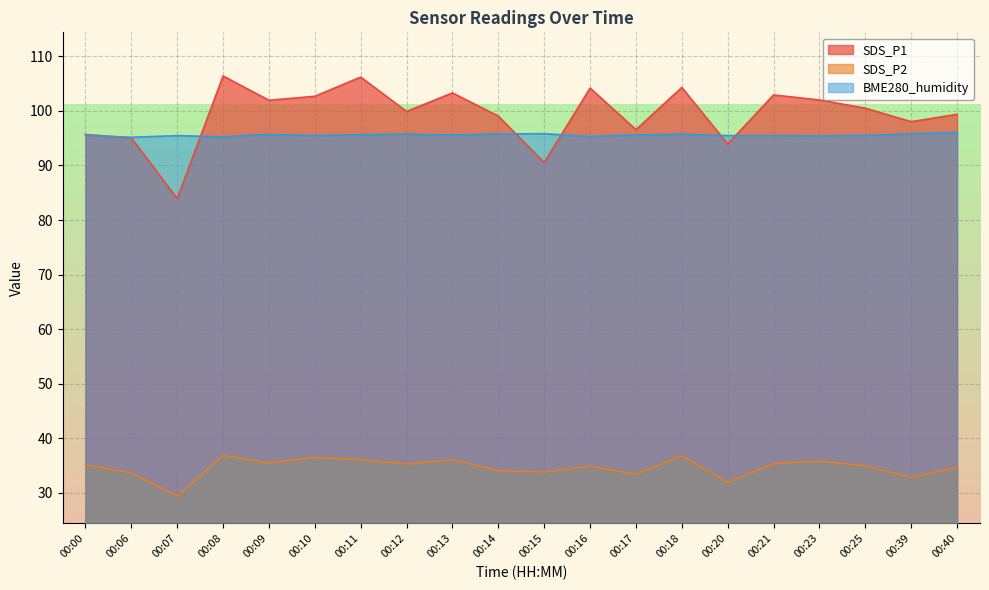

How many lines are shown in the chart?

3